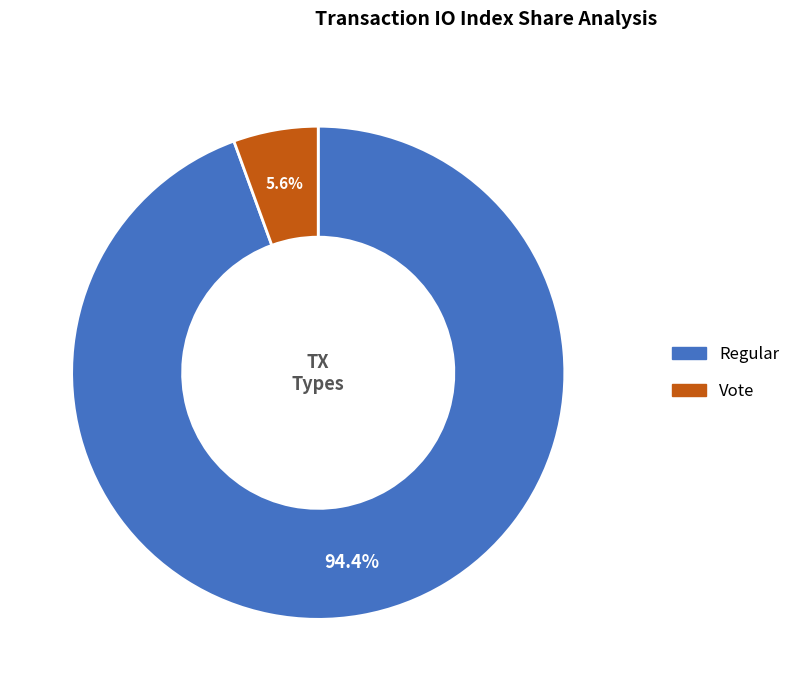

True or false: Vote accounts for 14% of the total.

False